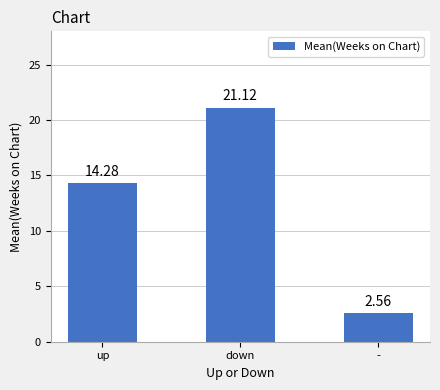

At which label is the value closest to 11?

up